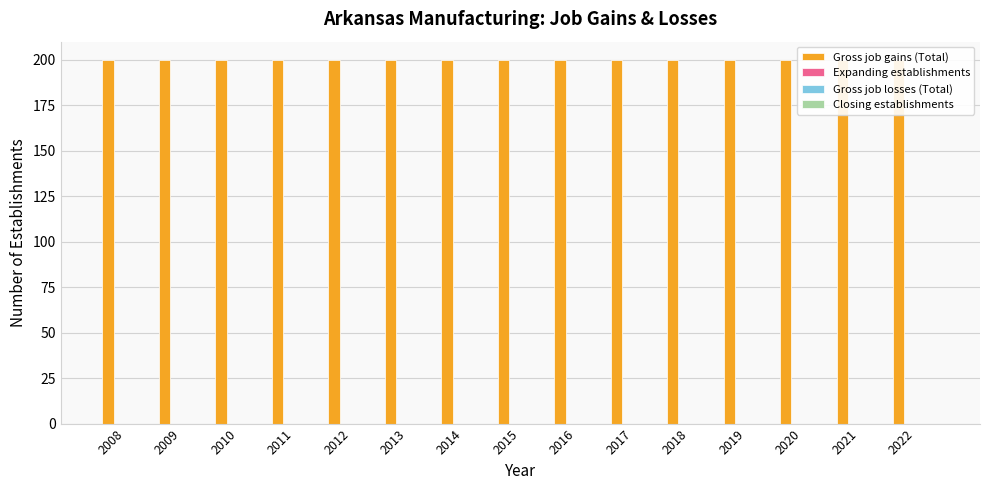

Which series has the largest total across all categories?

Gross job gains (Total)